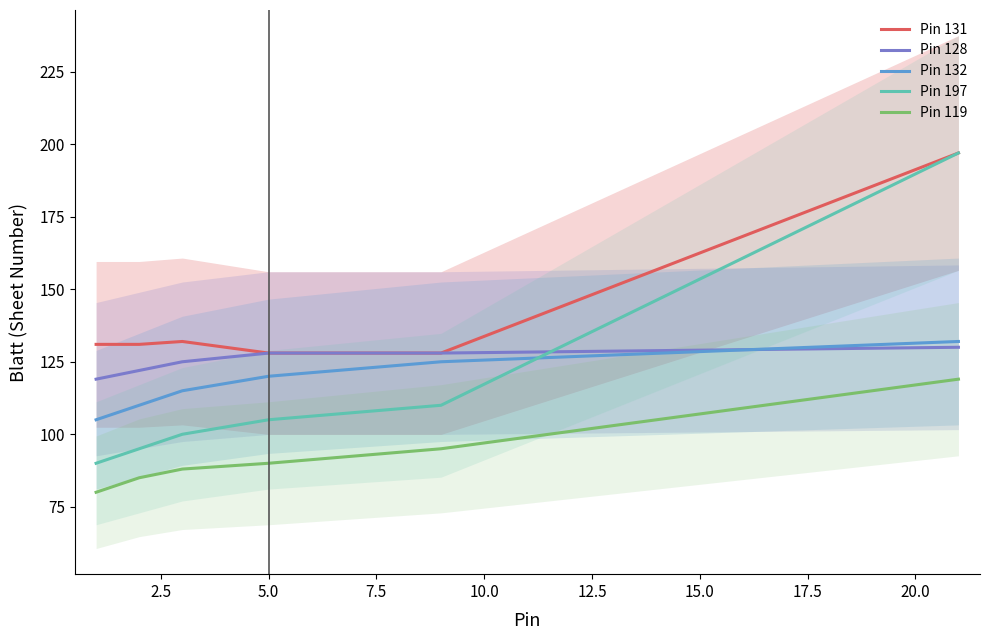

True or false: Pin 132 and Pin 119 intersect in this chart.

False